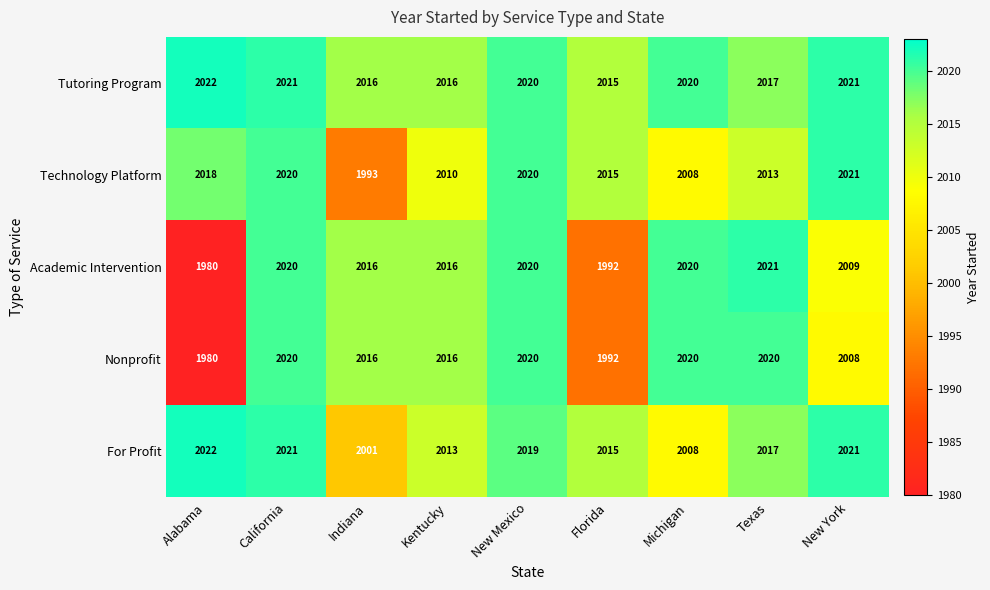

True or false: Nonprofit has a value of 2016 at Indiana.

True